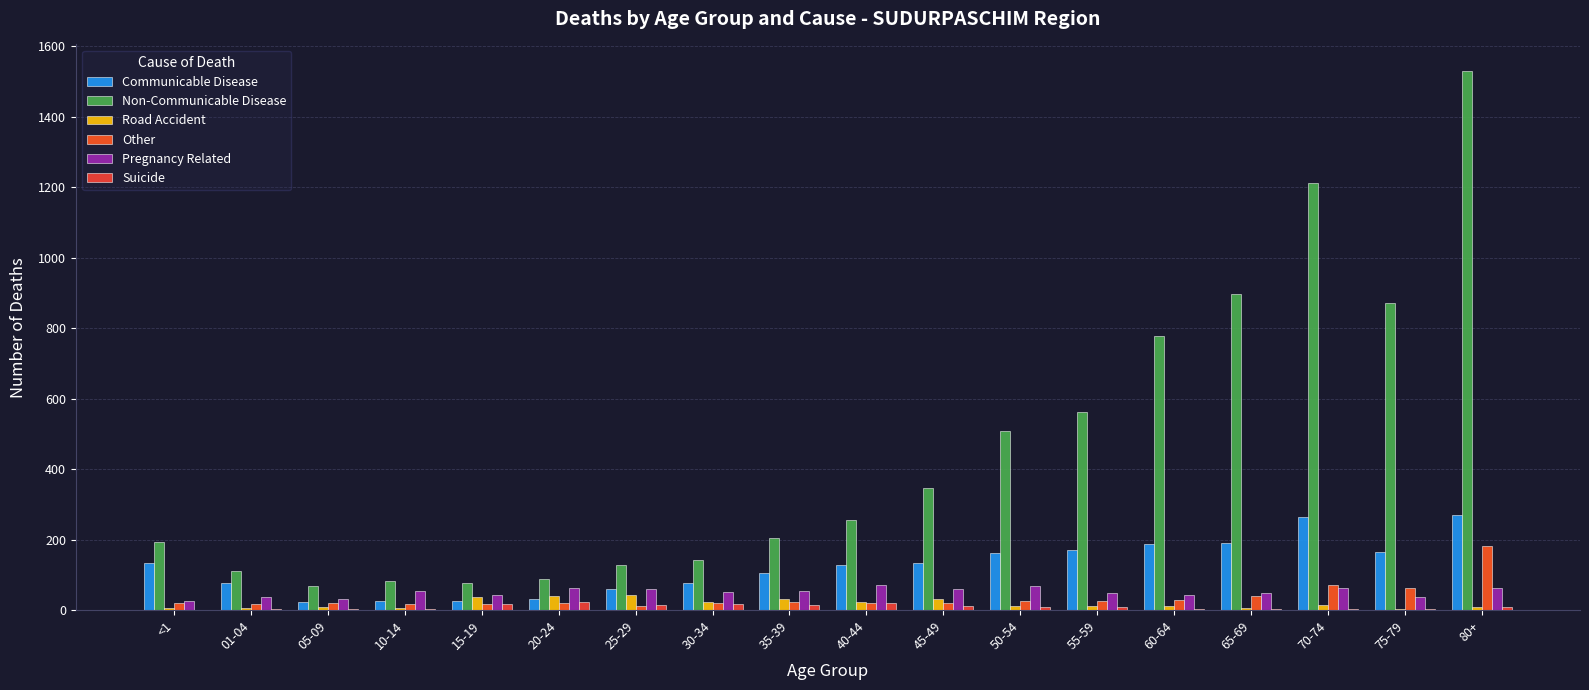

Are the bars grouped side by side (vs. stacked)?

Yes